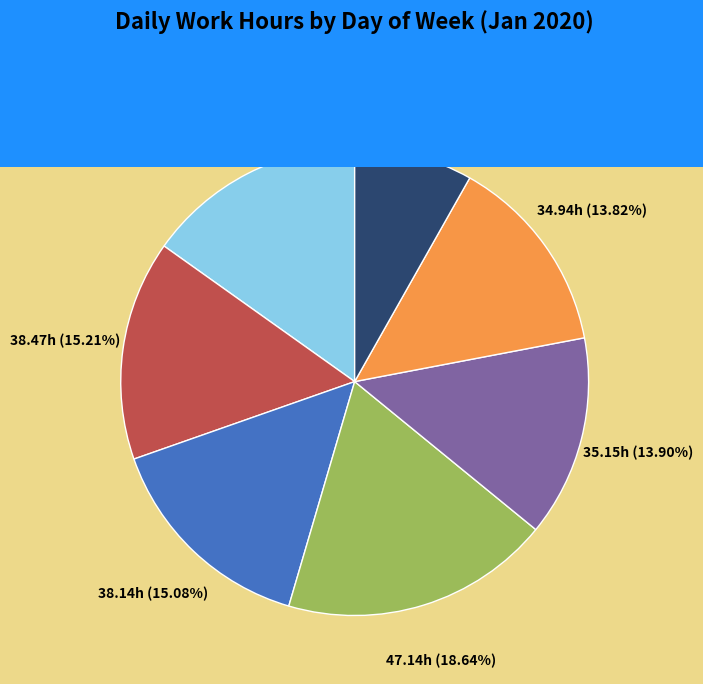

Does any single category account for the majority?

No